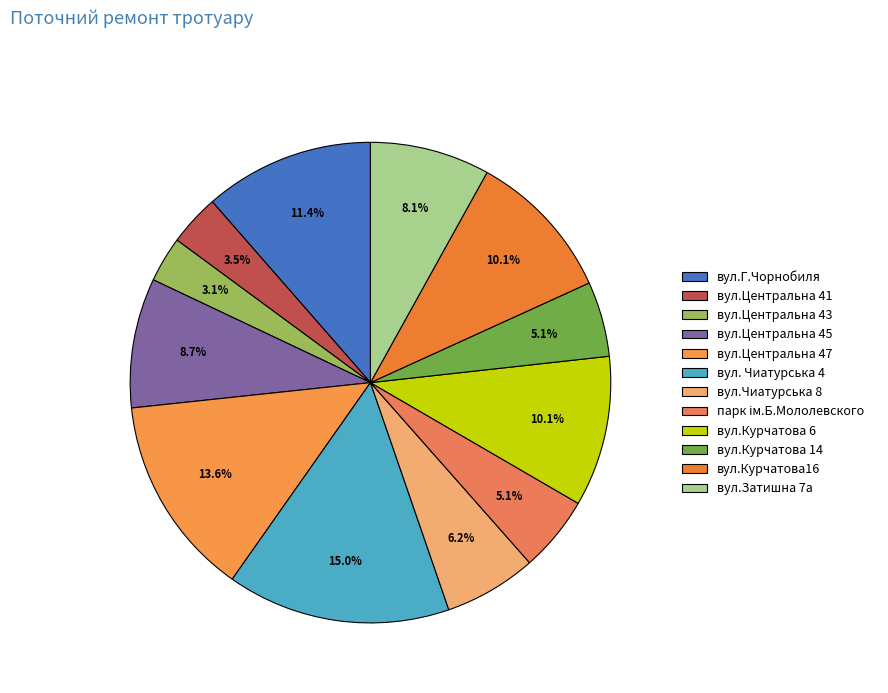

What is the smallest slice in the pie chart?

вул.Центральна 43